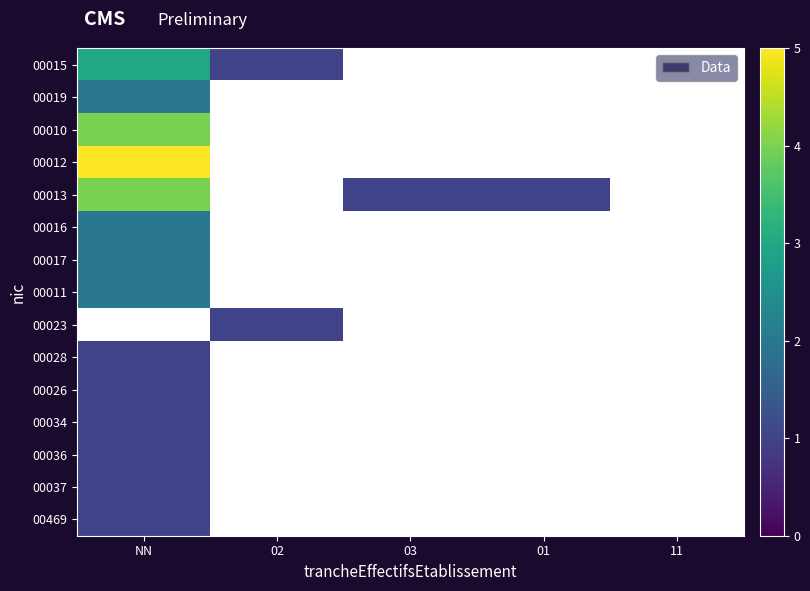

How many data points does each series have?

5